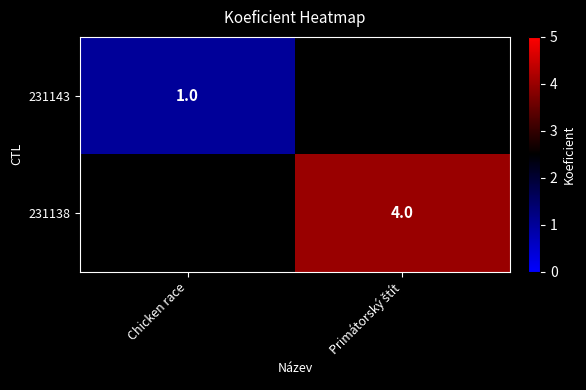

True or false: 231143 has a value of 1 at Chicken race.

True